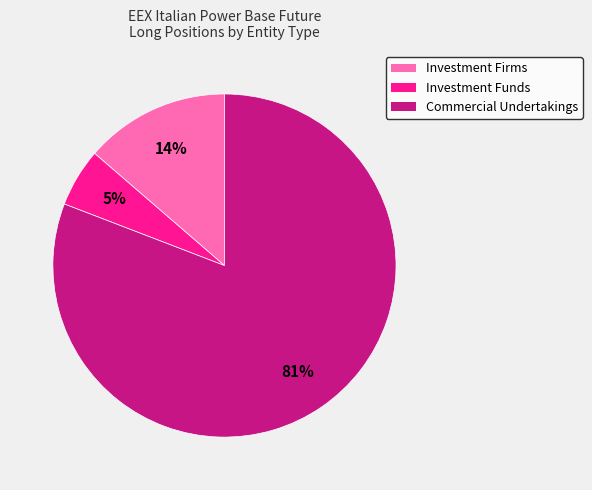

Does any single category account for the majority?

Yes